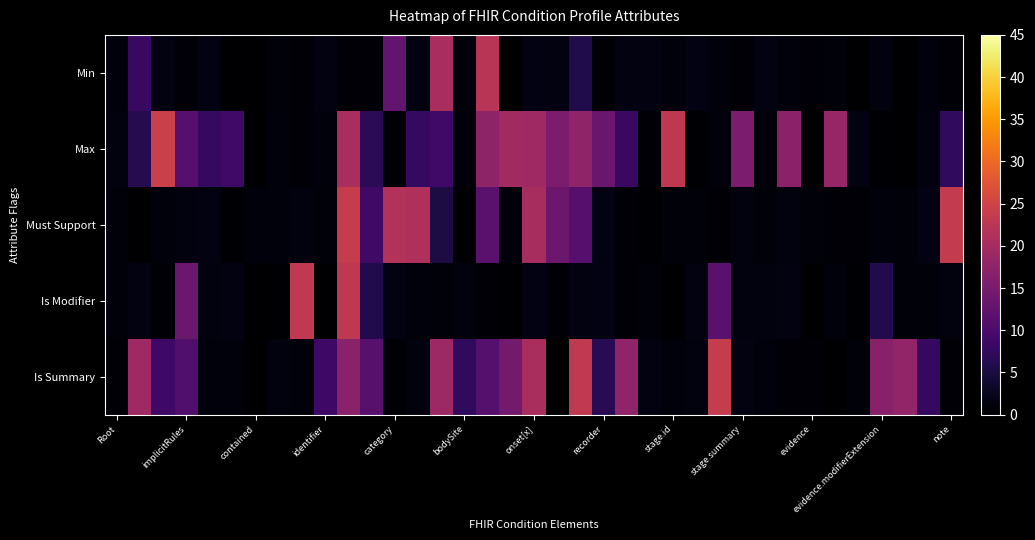

Reading left to right, extract all data points from this chart.

Min: 1.0	8.1	1.4	0.5	1.3	0.1	0.0	0.8	0.4	1.3	0.6	0.4	12.8	1.3	20.4	0.9	22.3	0.0	1.4	1.4	5.6	0.6	1.3	1.3	1.0	1.5	1.0	0.4	1.4	1.1	0.6	0.8	0.1	1.2	0.1	1.0	0.5
Max: 1.2	6.2	24.4	11.1	7.8	9.0	0.2	1.0	0.5	1.0	20.5	6.8	0.4	7.8	9.0	0.7	17.5	19.6	19.3	15.5	17.7	13.2	8.2	0.5	22.9	0.2	1.1	15.4	0.8	17.2	0.1	18.4	1.2	0.3	0.1	1.1	7.3
Must Support: 0.8	0.1	0.9	1.1	1.3	0.2	1.0	1.0	1.1	0.9	23.8	8.9	21.6	21.0	5.1	0.3	11.6	1.0	20.2	13.6	11.3	1.4	0.4	0.3	0.9	0.8	0.5	1.2	0.8	1.2	0.9	0.4	0.5	0.9	0.8	1.5	23.5
Is Modifier: 0.8	1.3	0.5	13.6	1.2	1.3	0.0	0.3	23.2	0.1	22.9	5.9	1.5	0.9	0.8	1.1	0.4	0.3	1.4	0.6	1.4	1.4	0.6	0.8	0.1	1.3	11.8	1.2	1.2	1.3	0.1	0.9	0.2	5.8	0.8	0.8	1.2
Is Summary: 0.4	19.2	8.6	10.8	1.0	0.9	0.2	1.1	1.0	8.7	17.0	11.5	0.6	1.2	19.1	7.3	11.2	14.4	20.4	0.0	23.2	6.5	17.7	1.4	0.9	1.1	23.9	1.3	1.0	0.5	0.7	0.0	0.8	16.8	17.9	7.8	0.4